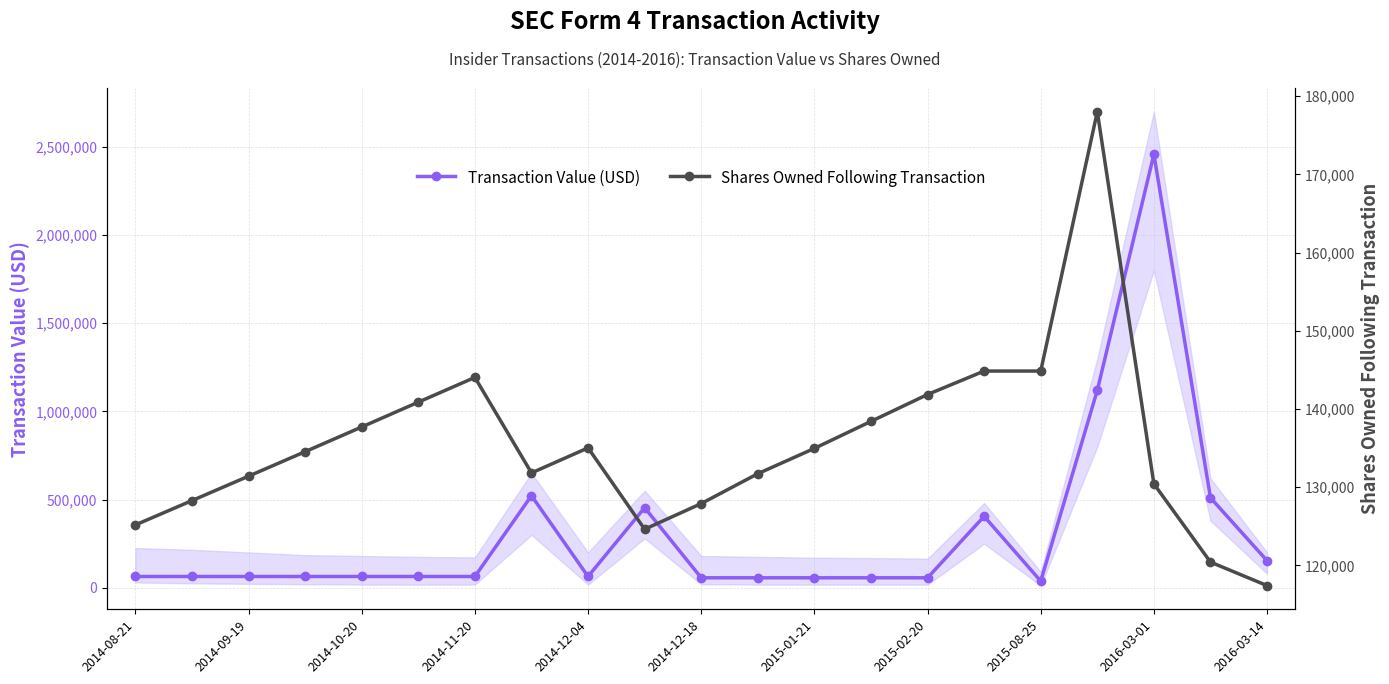

What is the value of the Shares Owned Following Transaction point at the 18th from the left?

178023